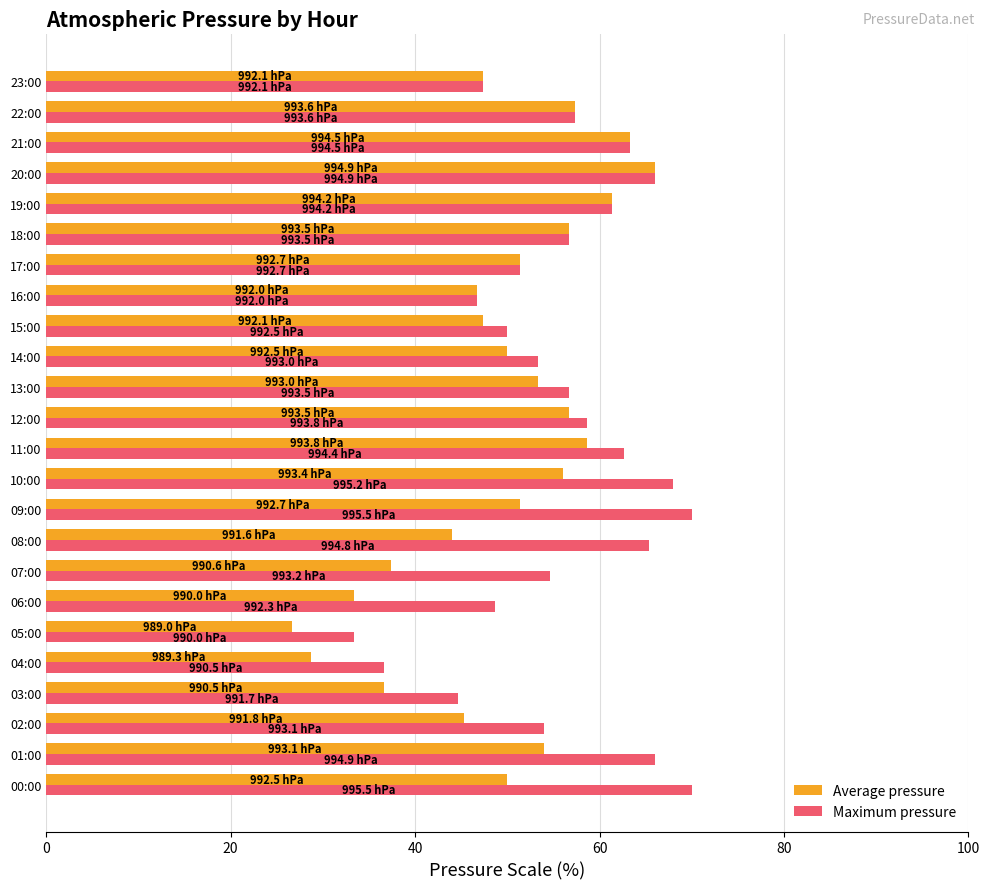

What is the spread (max minus min) of values at 03:00?

8.0